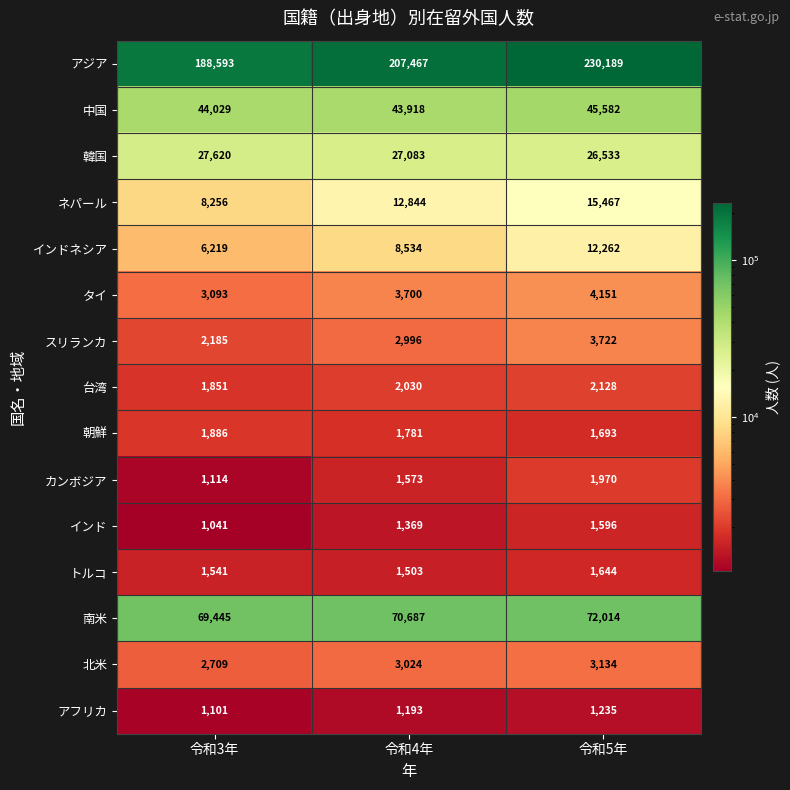

Rank the series by their maximum value, from lowest to highest.

アフリカ, インド, トルコ, 朝鮮, カンボジア, 台湾, 北米, スリランカ, タイ, インドネシア, ネパール, 韓国, 中国, 南米, アジア